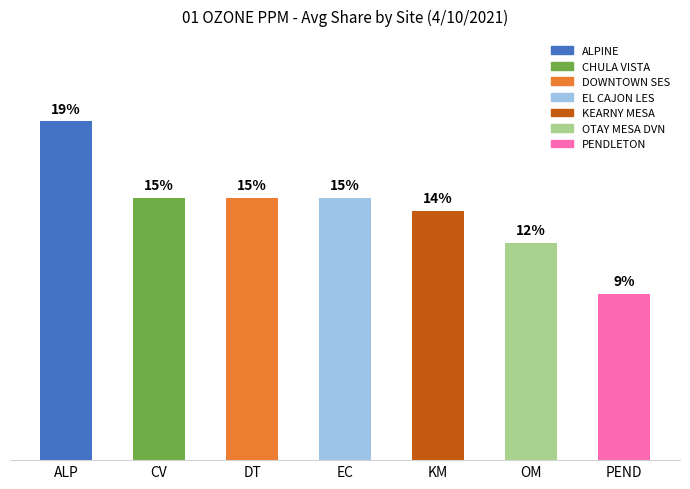

The chart shows a value of 24.5 at EC. True or false?

False